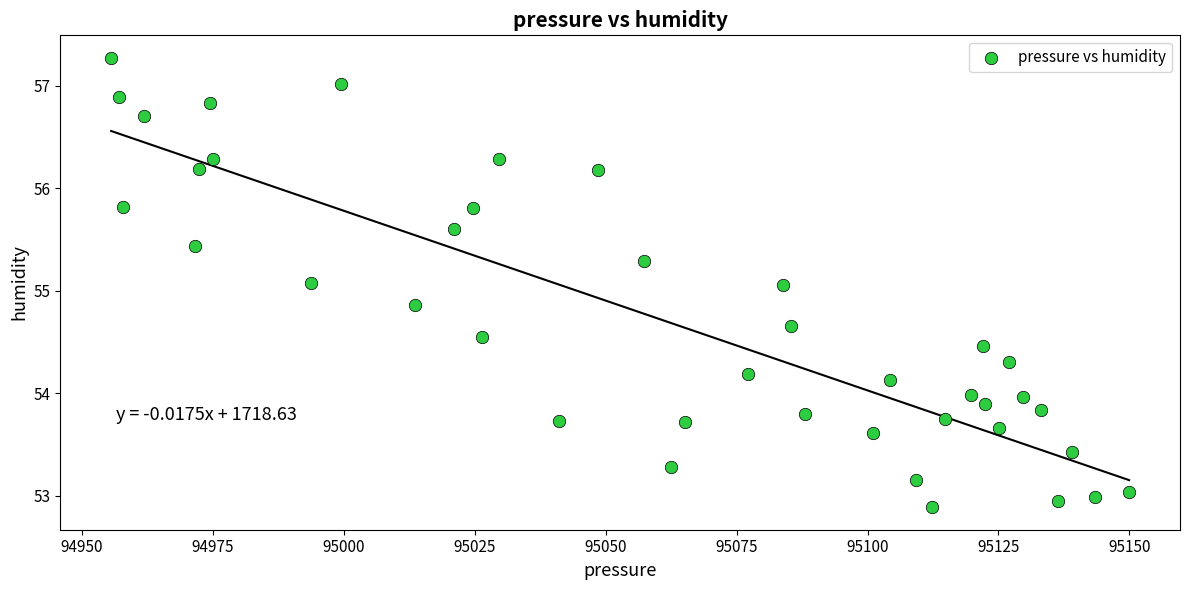

What is the range of Y values (max minus min)?

4.4